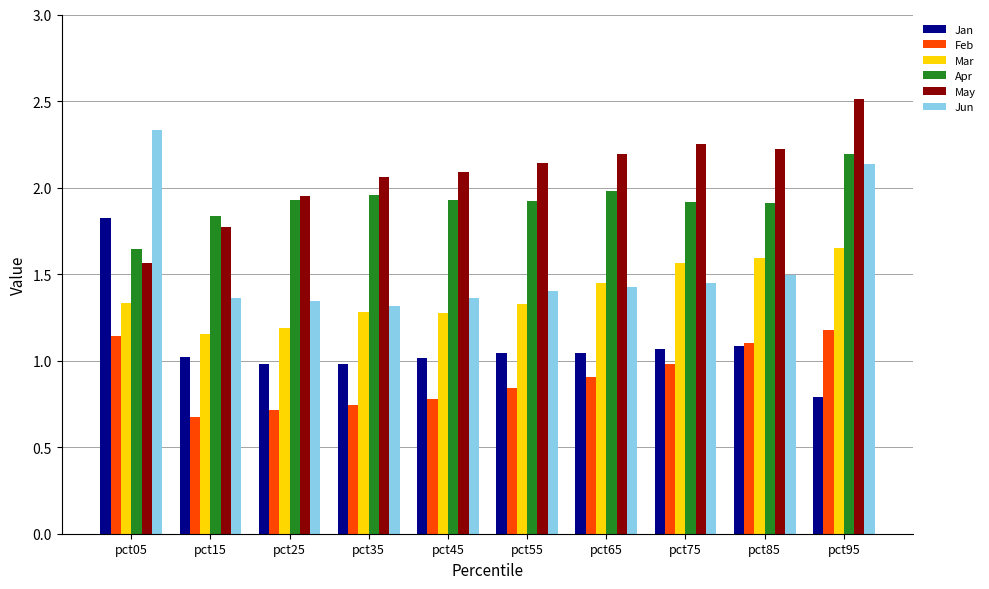

What is the difference between the maximum and minimum values in the Mar series?

0.5